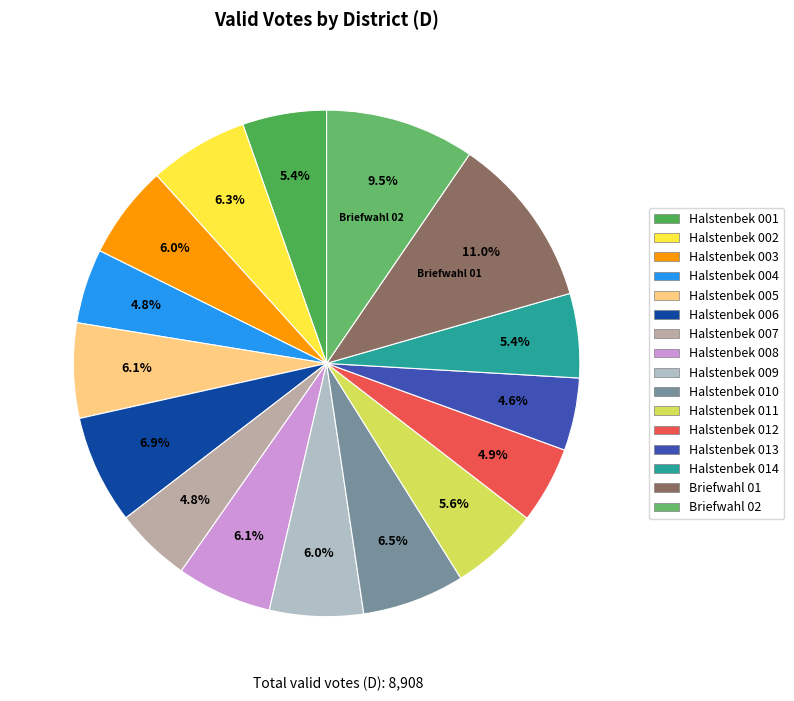

Which category has the biggest portion of the pie?

Briefwahl 01